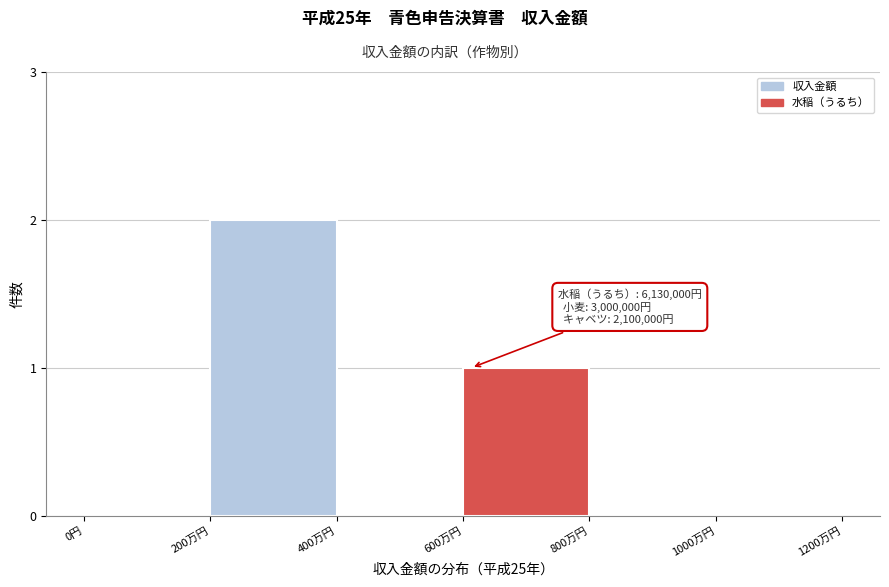

Reading left to right, extract all data points from this chart.

0円=0	200万円=2	400万円=0	600万円=1	800万円=0	1000万円=0